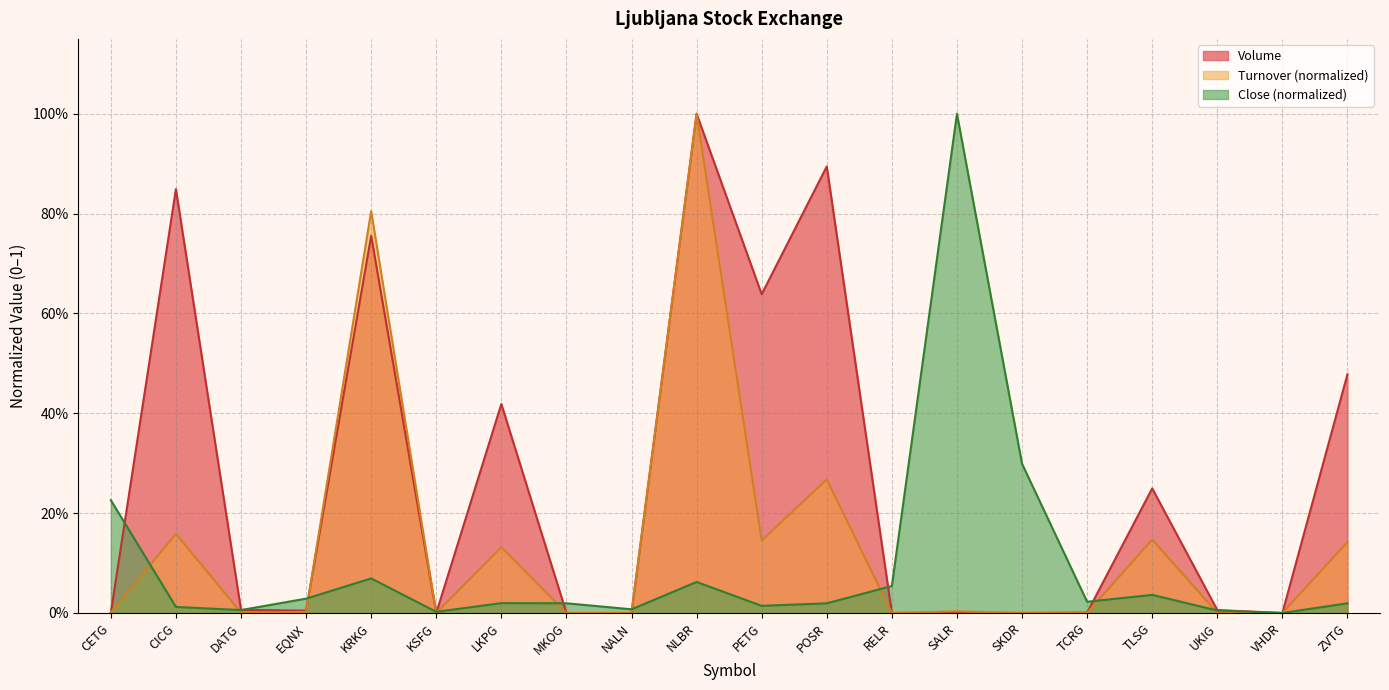

How many interior local valleys does the Volume series have?

6